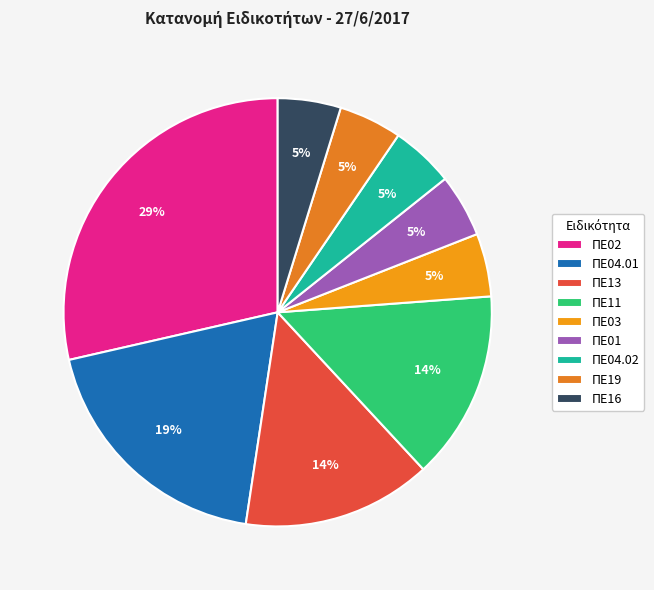

What is the smallest slice in the pie chart?

ΠΕ03